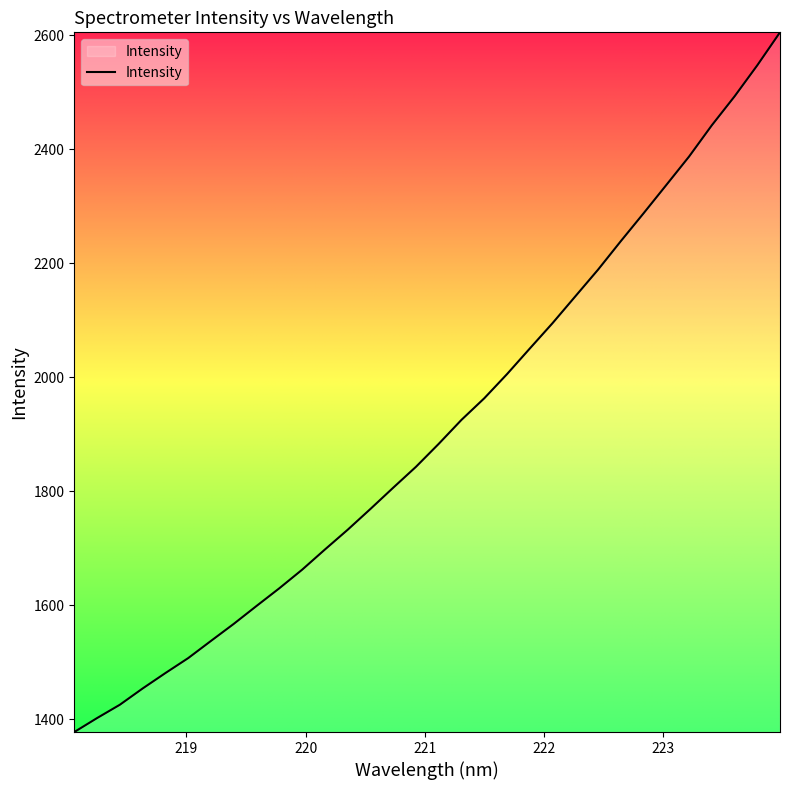

What is the difference between the maximum and minimum values?

1227.3